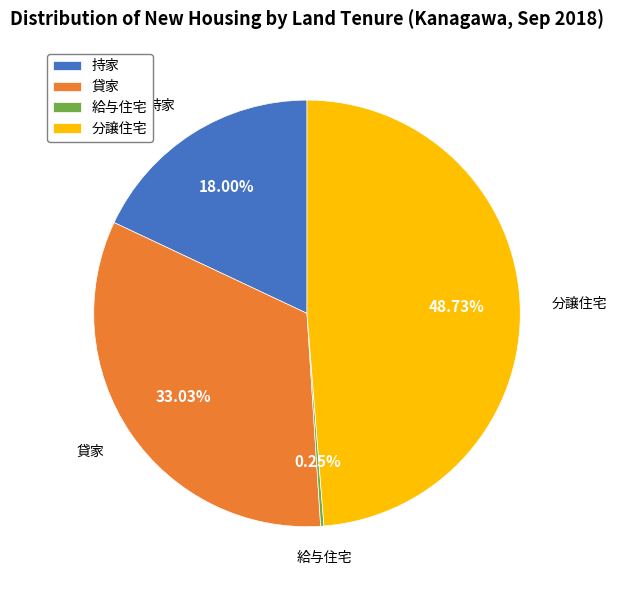

What is the largest slice in the pie chart?

分譲住宅